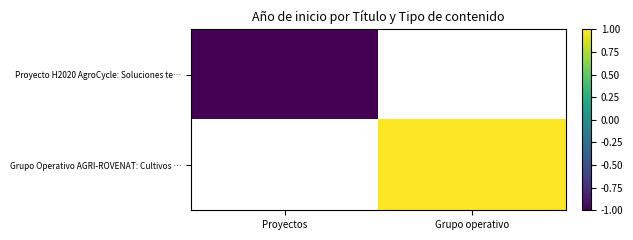

Which category has the highest value across all series?

Grupo operativo